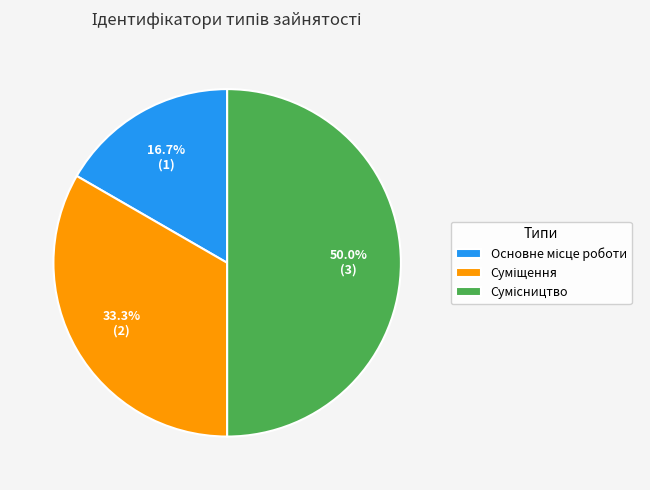

Between Основне місце роботи and Суміщення, which is larger?

Суміщення